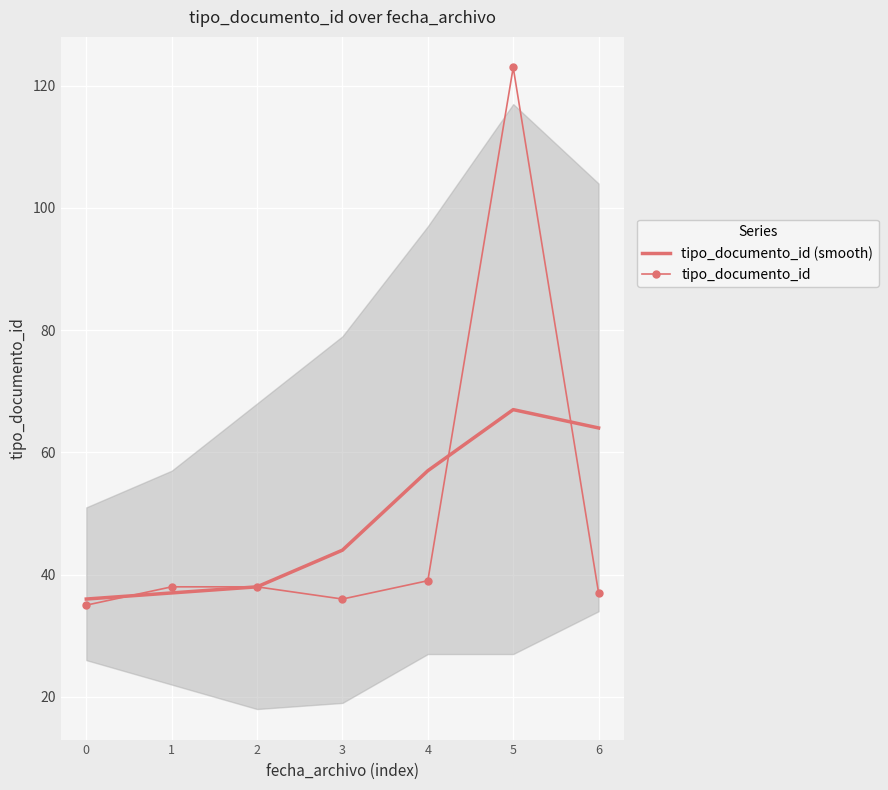

What is the lowest value of the tipo_documento_id (smooth) series?

36